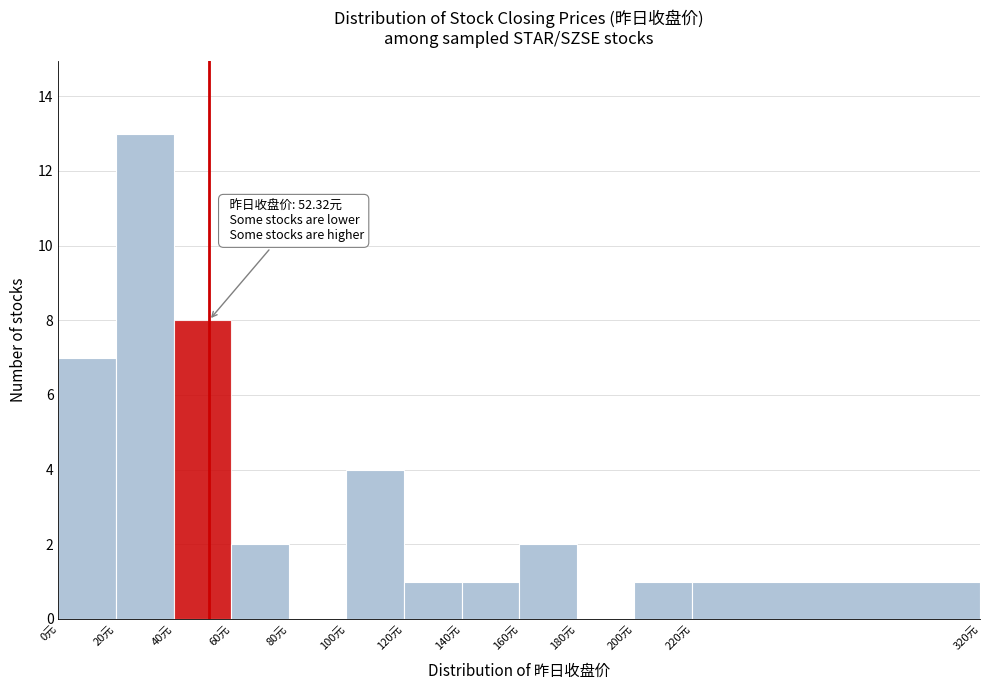

Over which range of the x-axis is the bar tallest?

20 to 40